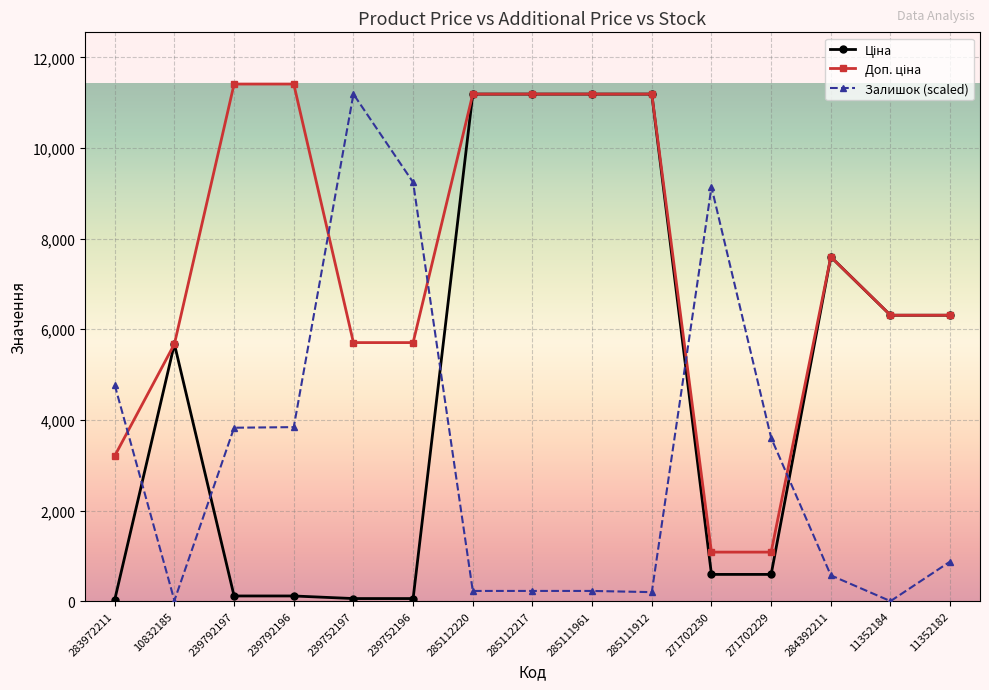

Is it true that Залишок (scaled) equals 4698.9 at 271702229?

False